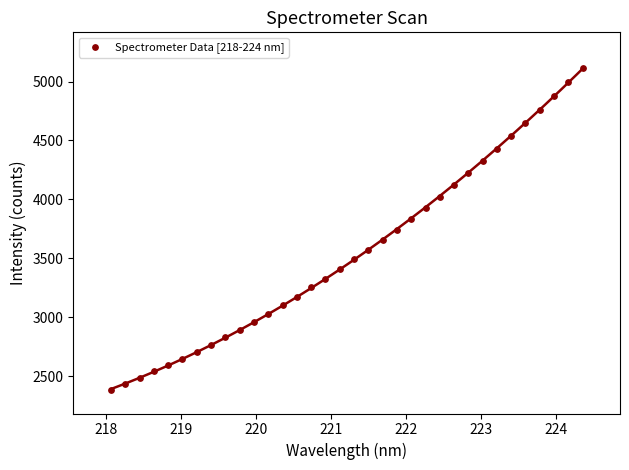

What is the range of Y values (max minus min)?

2735.0